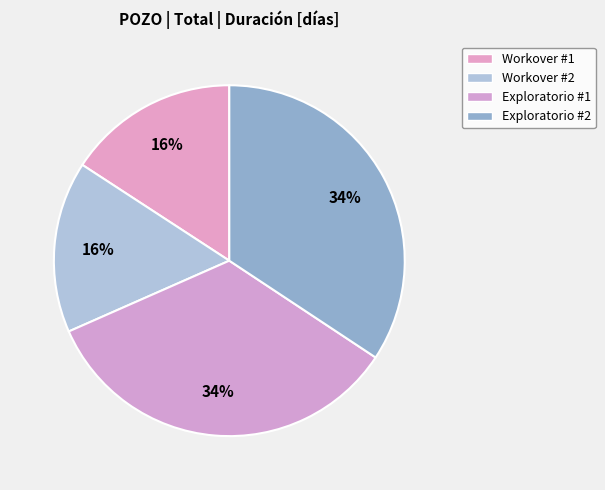

To the nearest percent, what percentage of the pie is Exploratorio #2?

34%